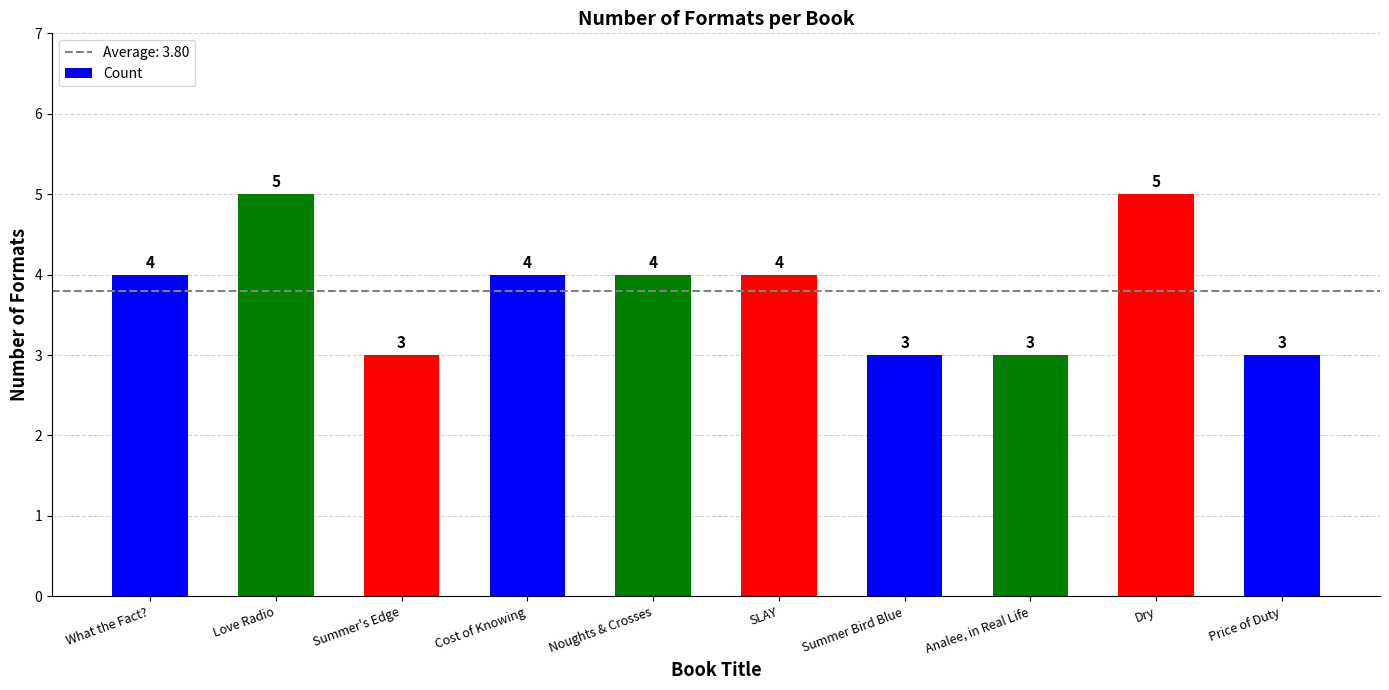

What is the sum of all values?

38